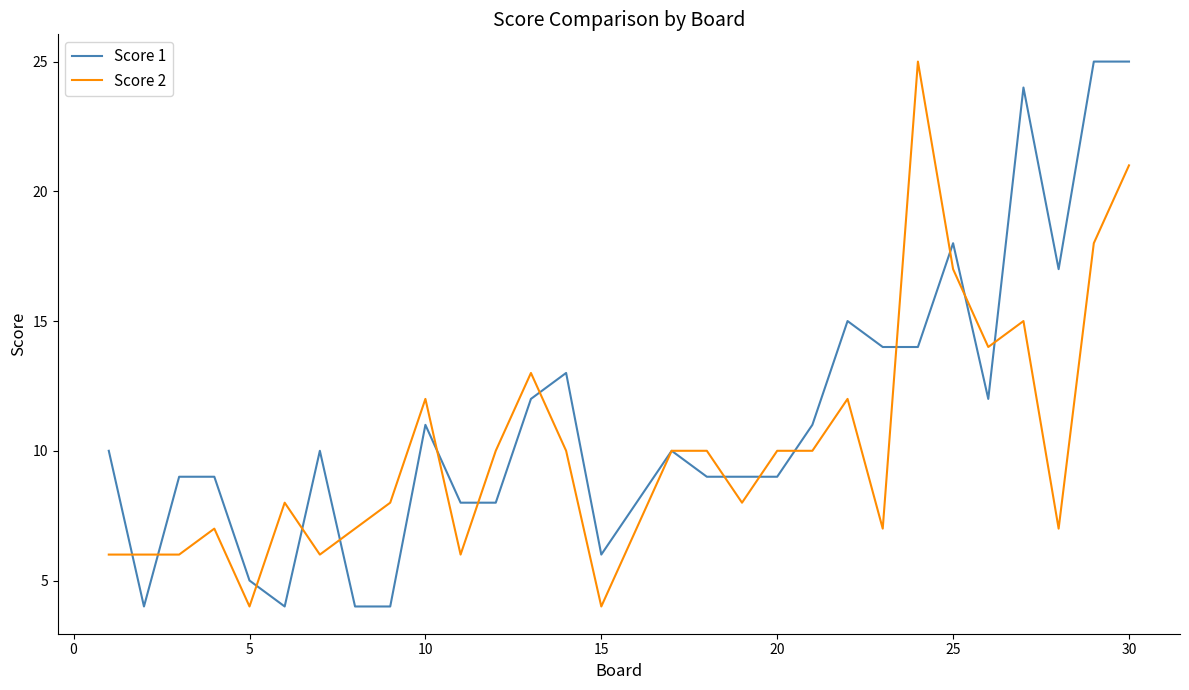

After their last crossing, which series has the higher values: Score 2 or Score 1?

Score 1